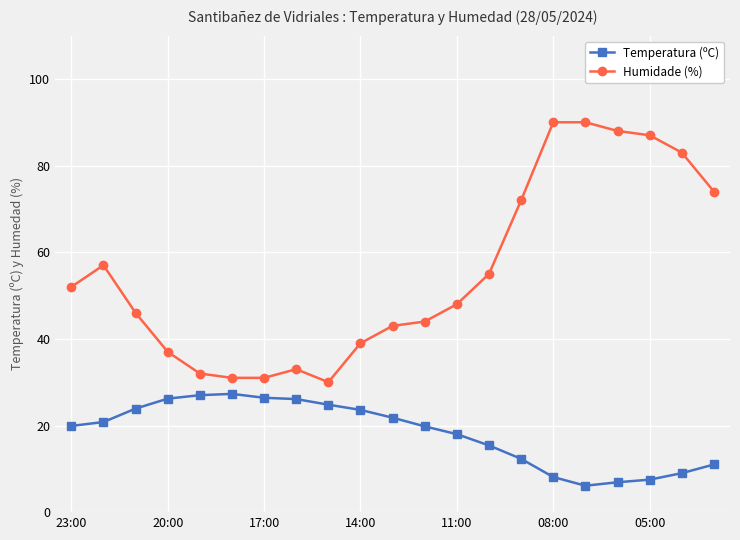

True or false: Temperatura (ºC) and Humidade (%) intersect in this chart.

False